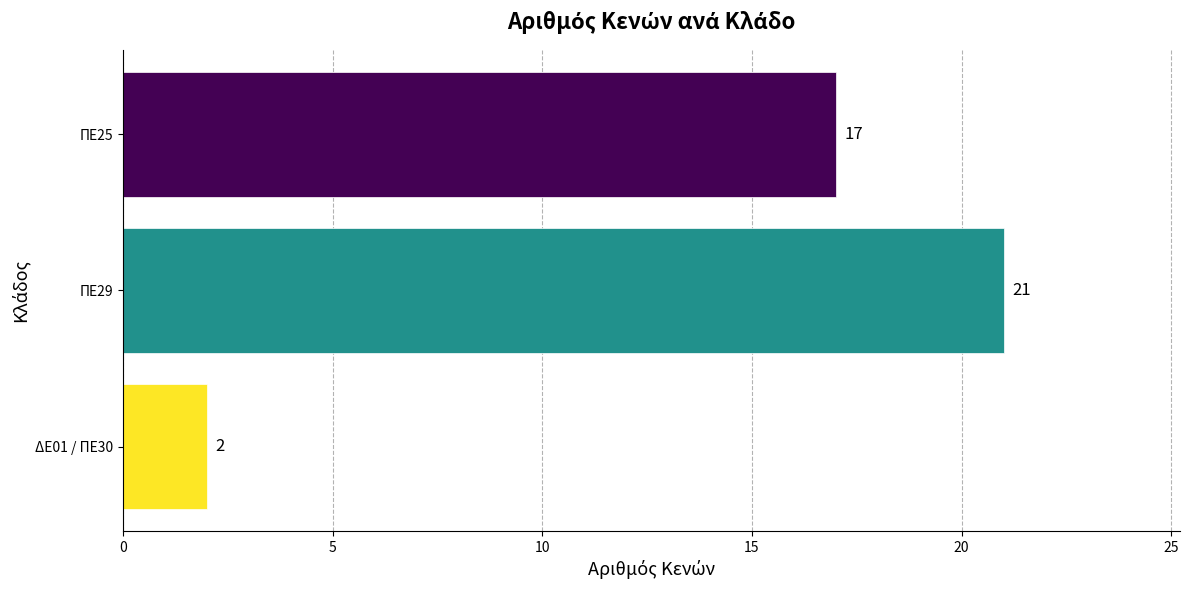

Which has a higher value, ΠΕ29 or ΠΕ25?

ΠΕ29